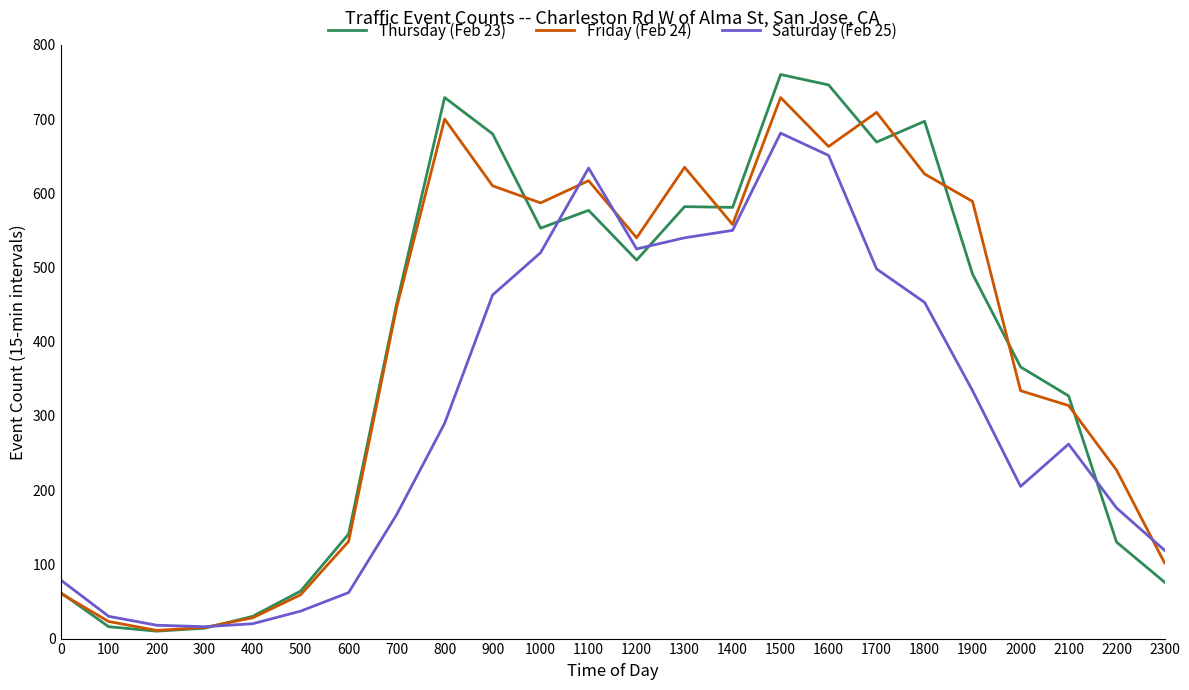

At which category is the sum across all series the highest?

1500